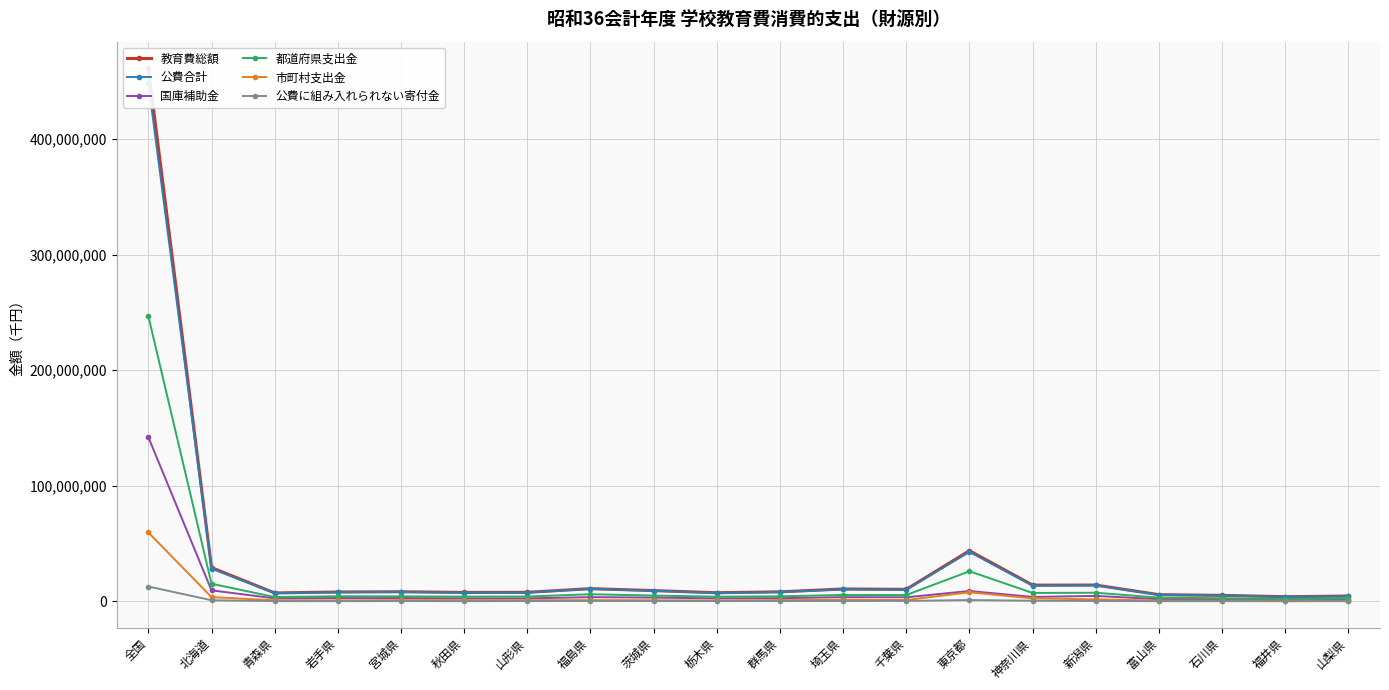

How many data points does each series have?

20